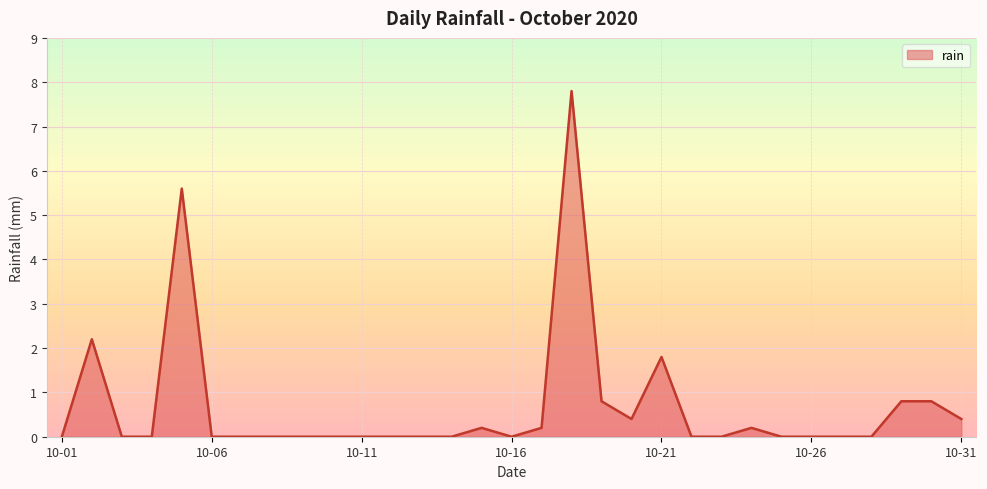

What is the difference between the second highest and second lowest values?

5.6